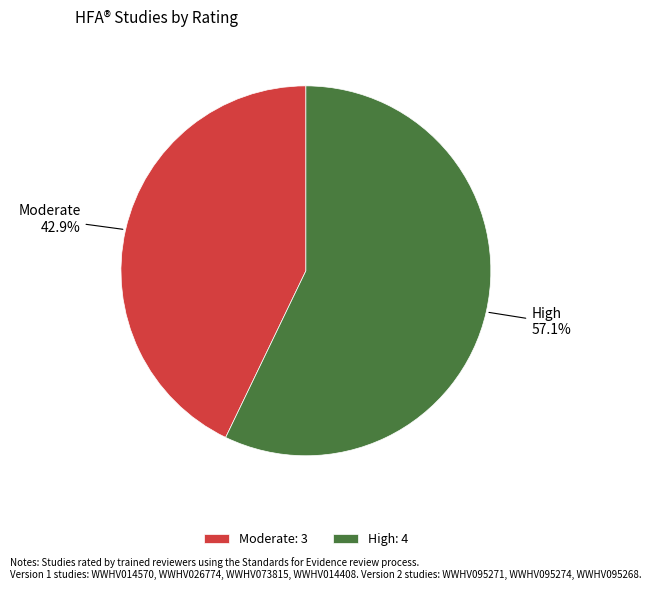

Between High and Moderate, which is larger?

High